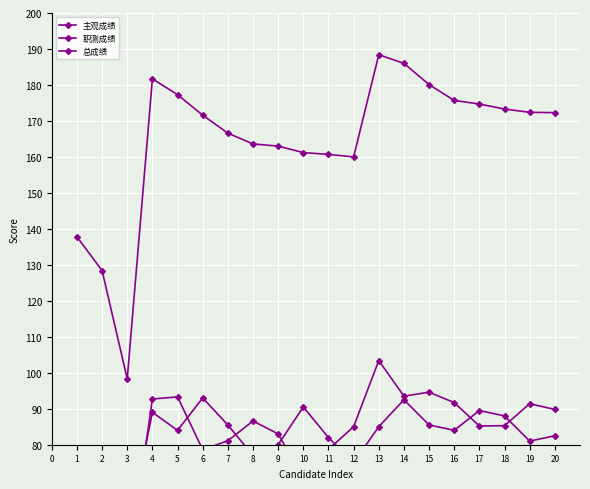

What are all the series names shown in the legend?

主观成绩, 职测成绩, 总成绩